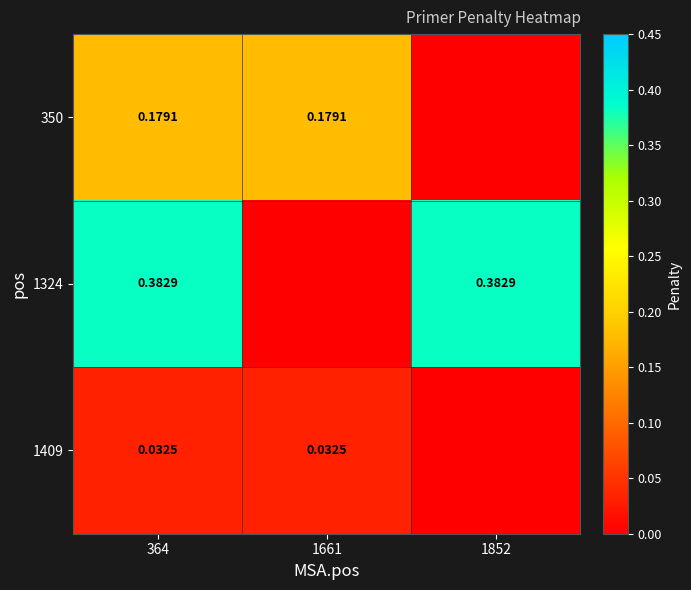

Is the value of 1324 at 1852 greater than the value of 350 at 1852?

Yes